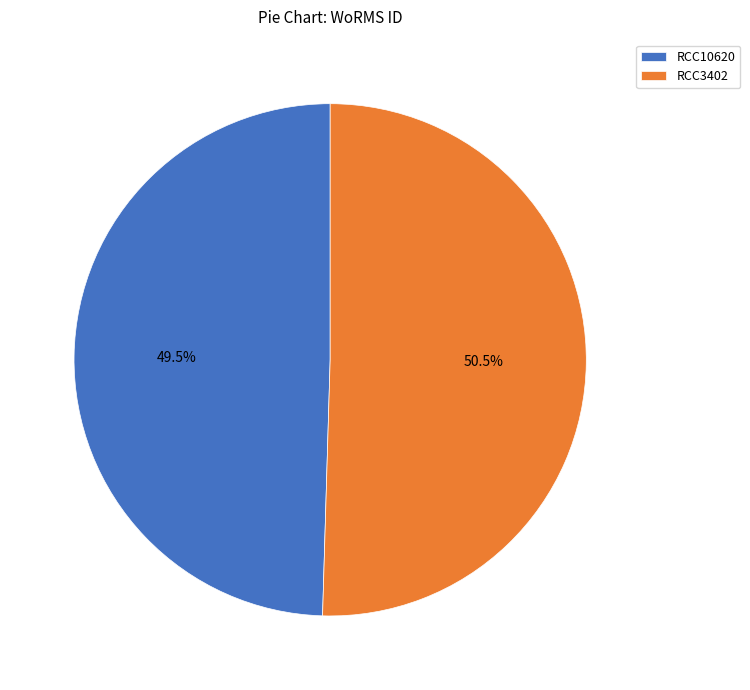

What portion of the pie excludes RCC3402?

49.5%